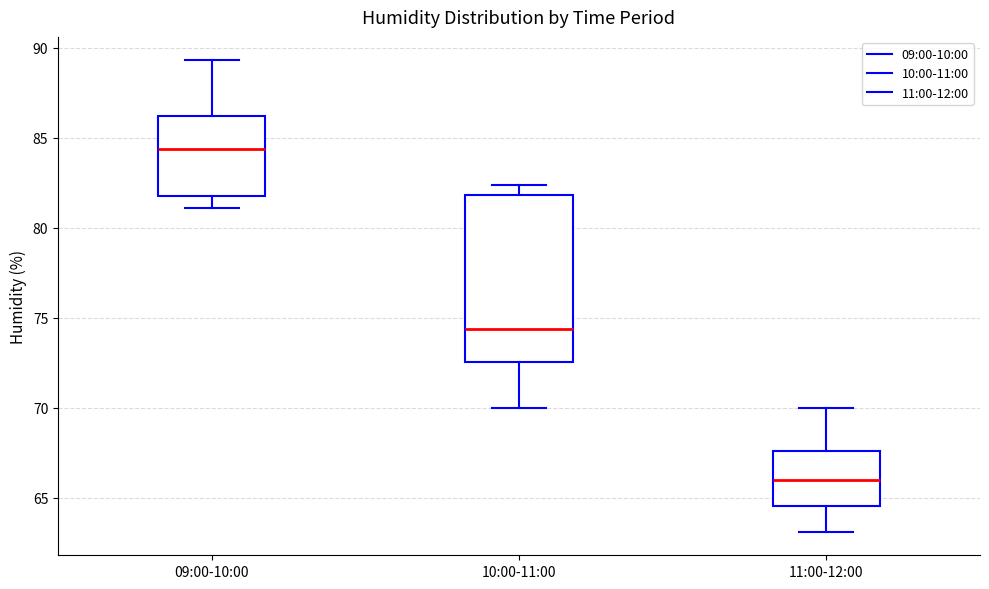

Which box is the tallest, from its lower edge to its upper edge?

10:00-11:00